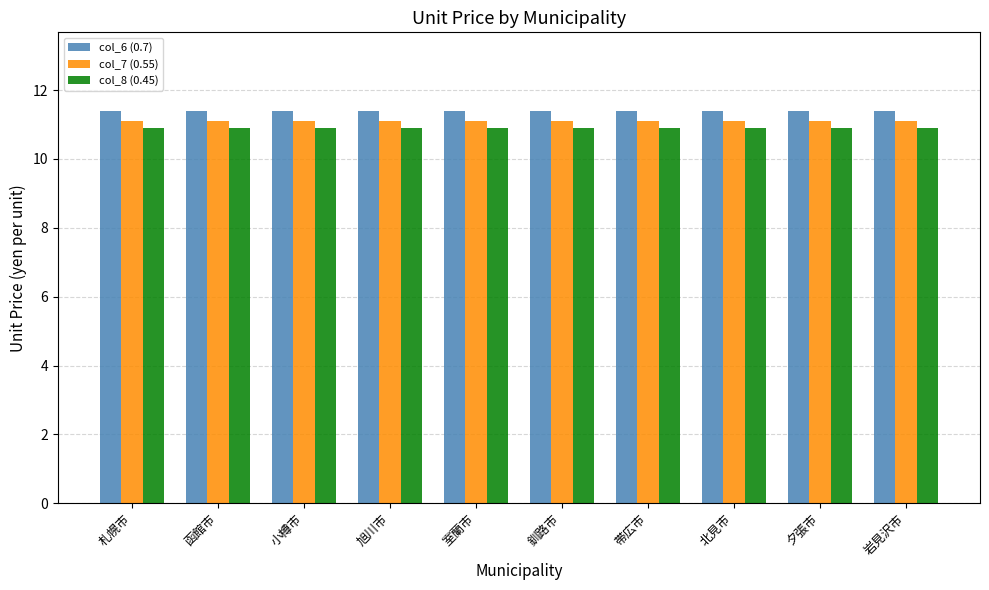

What is the spread (max minus min) of values at 帯広市?

0.5